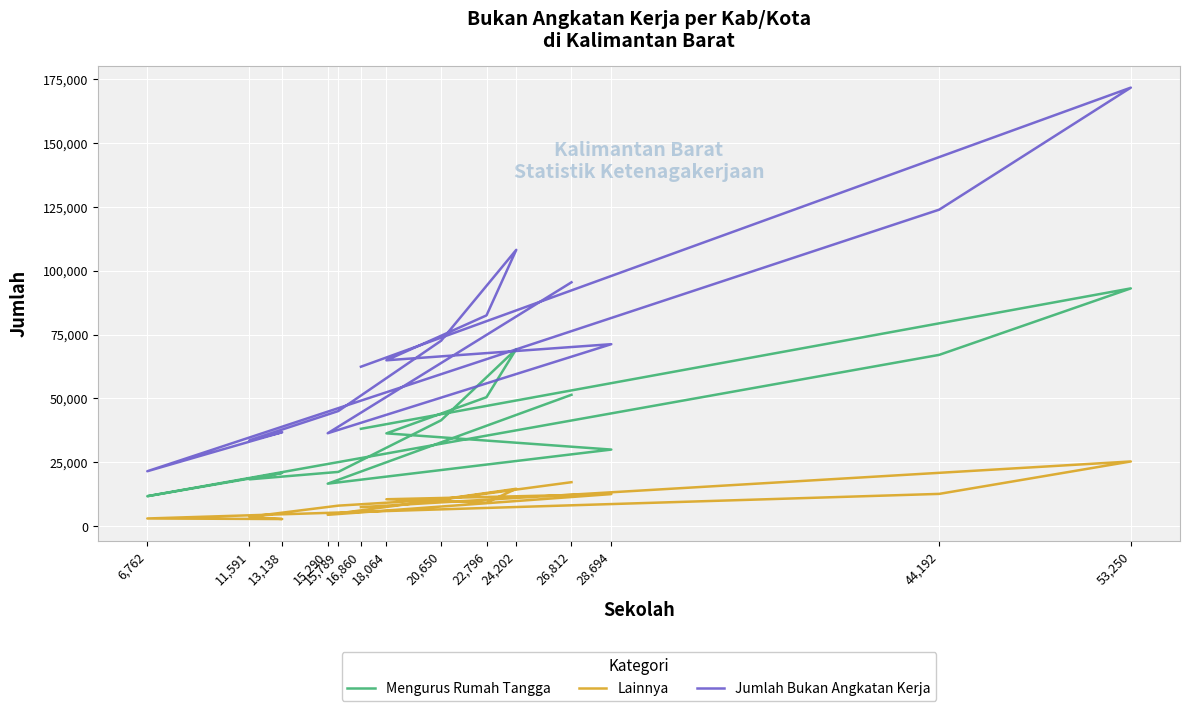

How many interior local peaks does the Mengurus Rumah Tangga series have?

3